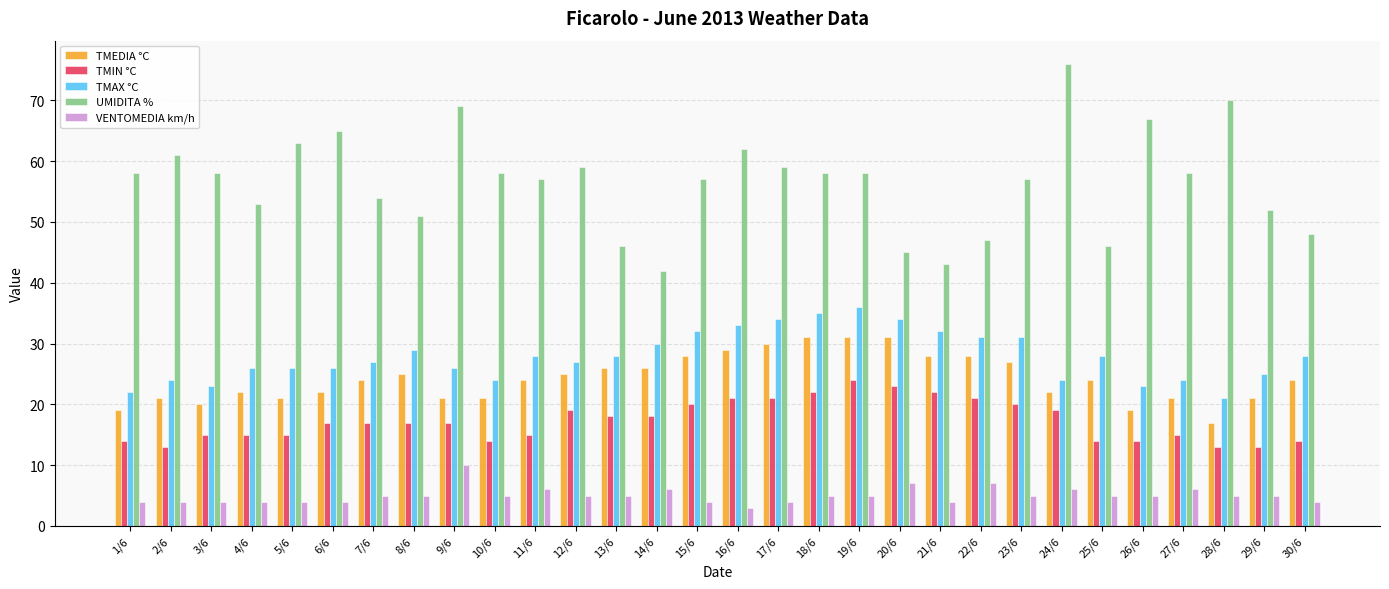

What are all the series names shown in the legend?

TMEDIA °C, TMIN °C, TMAX °C, UMIDITA %, VENTOMEDIA km/h